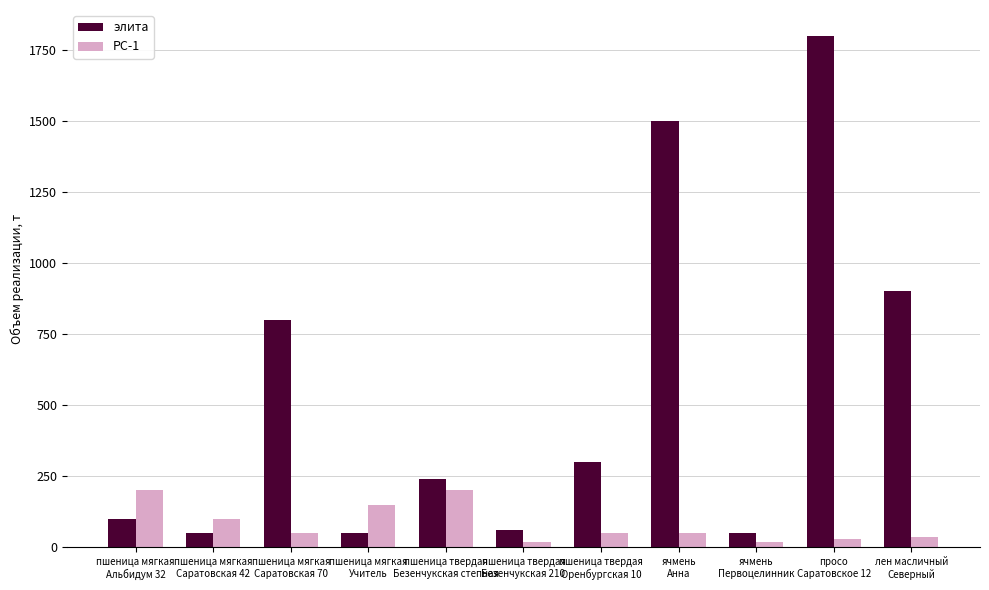

The value of элита at пшеница мягкая
Учитель is 50. True or false?

True